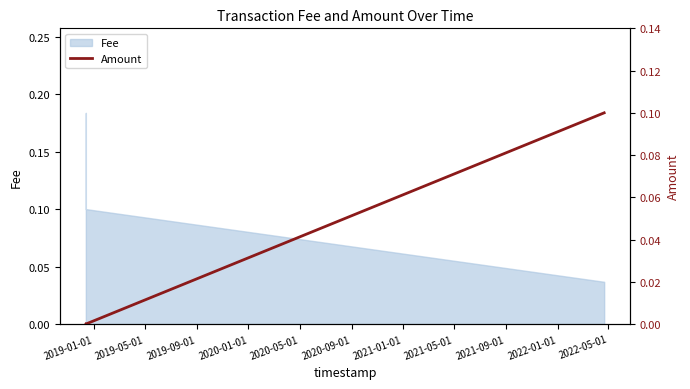

How many interior local peaks does the Fee series have?

1